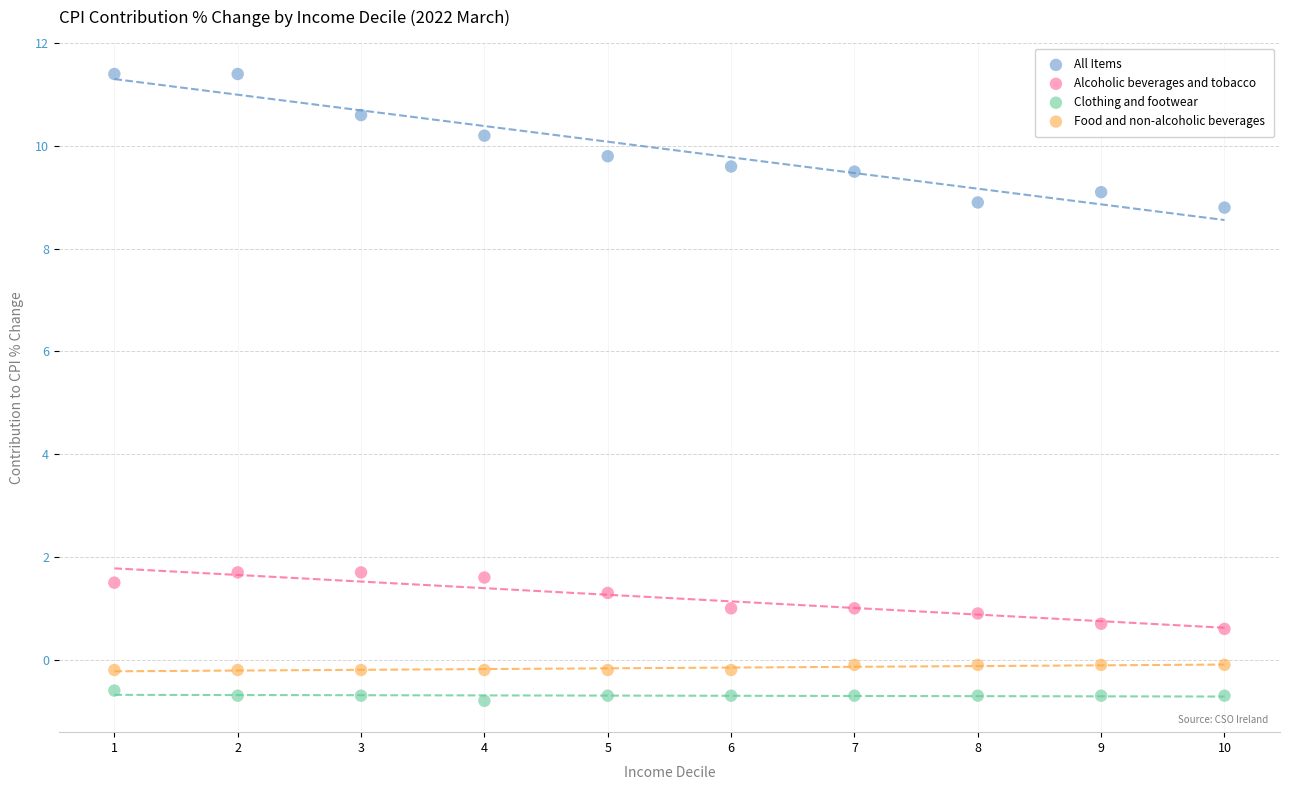

Which series reaches the minimum Y coordinate?

Clothing and footwear